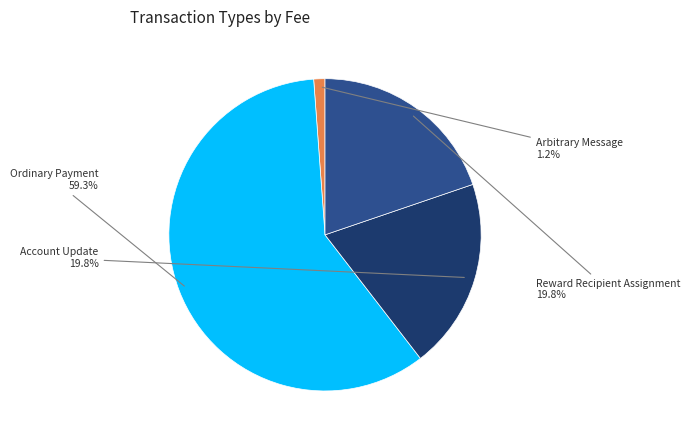

Is there any slice that represents more than half of the pie?

Yes